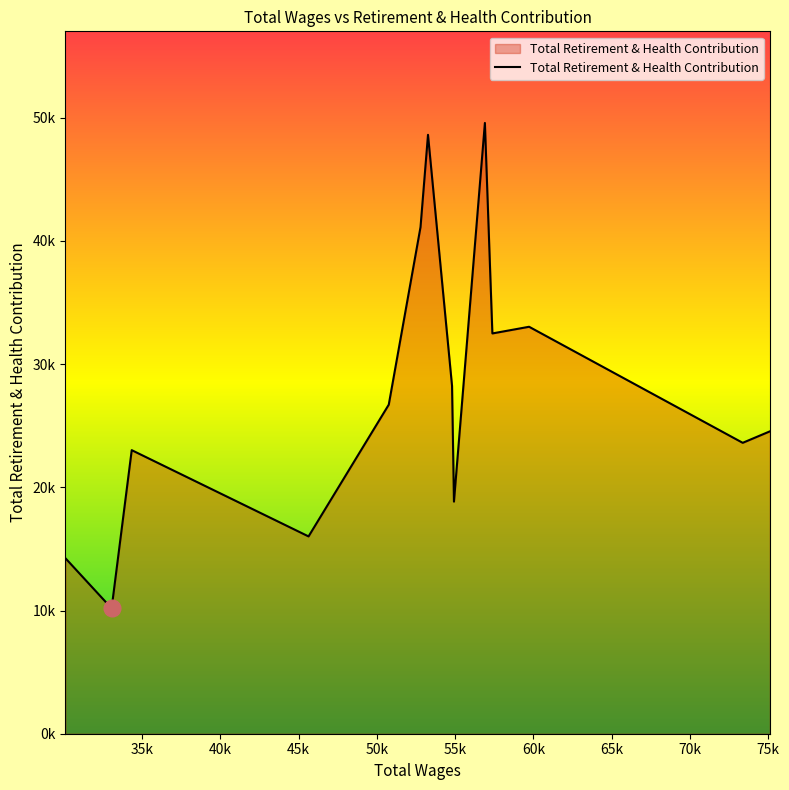

Does the chart have visible grid lines?

No